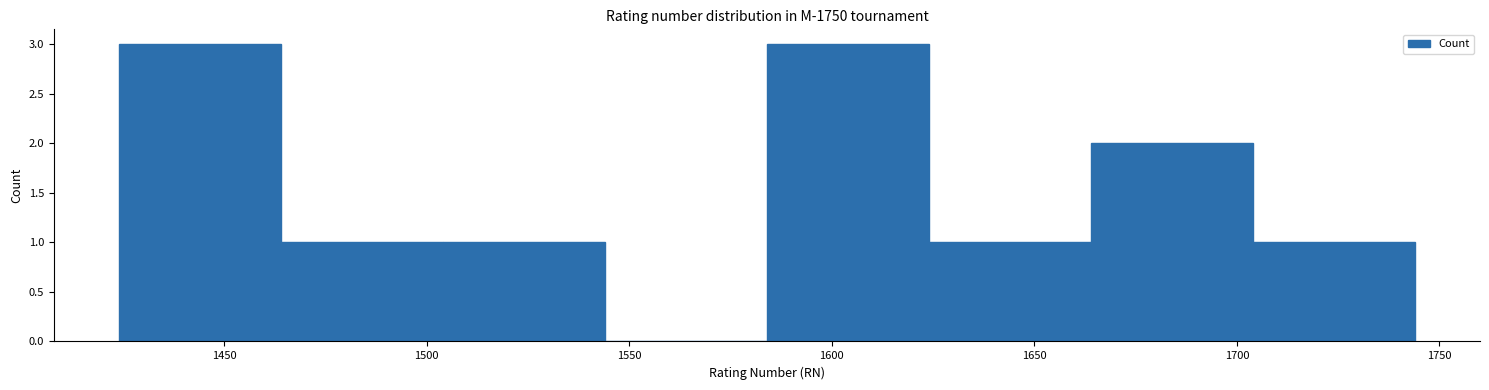

Reading left to right, list every bar in this chart as the range it spans on the x-axis followed by its height. Neither the bar edges nor the heights are printed on the chart, so give them approximately, as read against the axes.

1424 to 1464: 3
1464 to 1504: 1
1504 to 1544: 1
1544 to 1584: 0
1584 to 1624: 3
1624 to 1664: 1
1664 to 1704: 2
1704 to 1744: 1